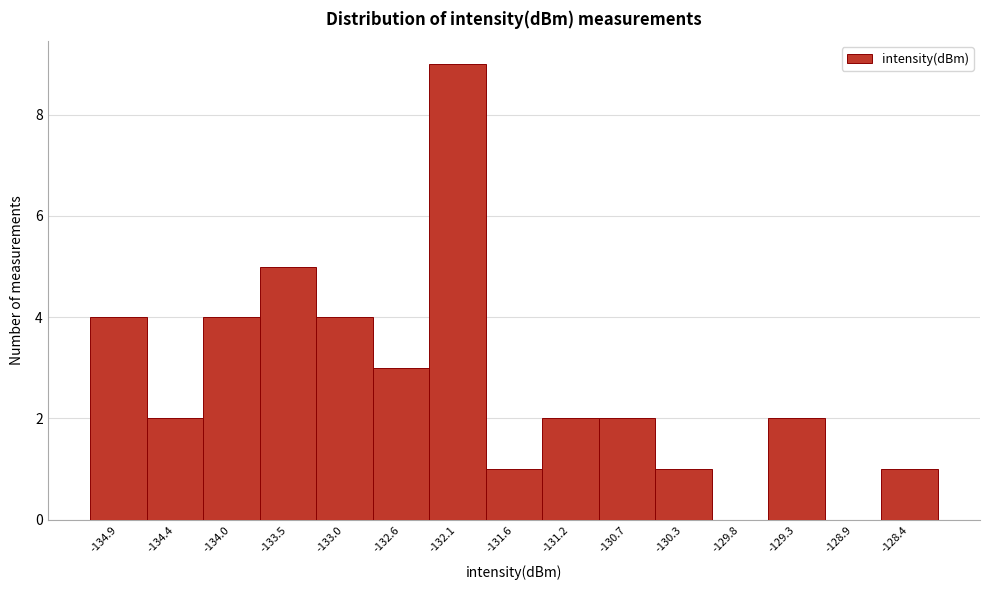

Over which range of the x-axis is the bar tallest?

-132.35 to -131.90